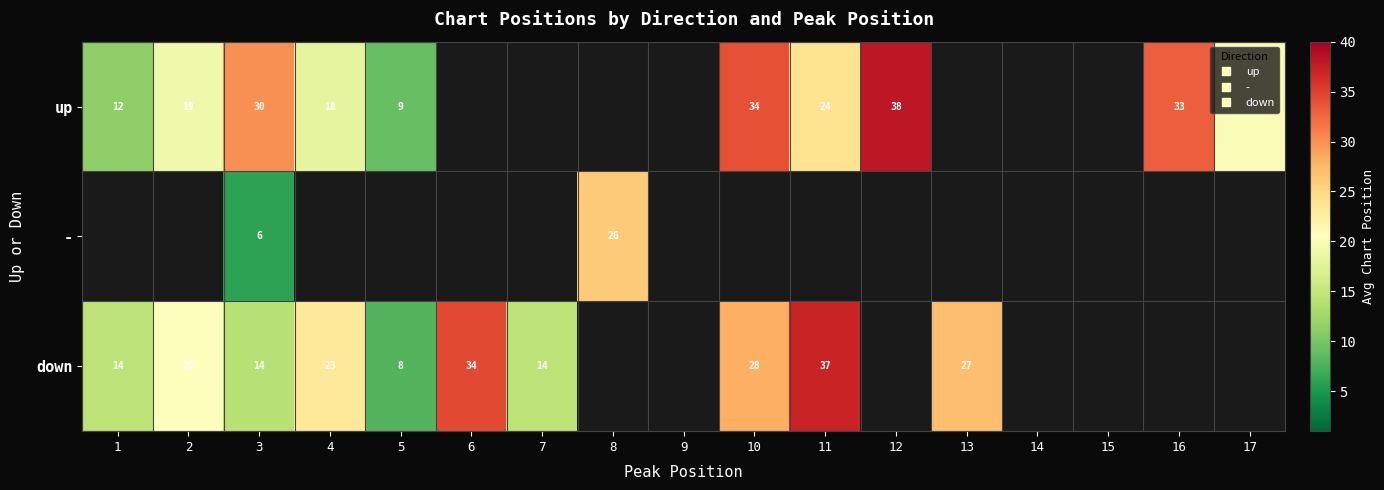

How many positive values does the down series have?

10